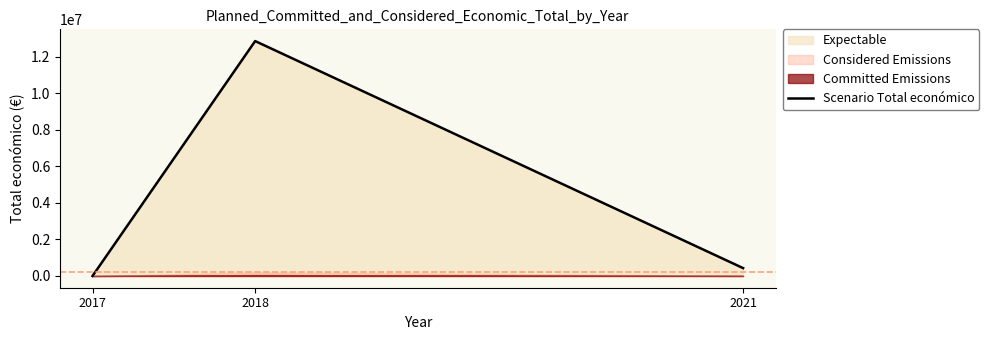

List the labels in order of value, largest first.

2018, 2021, 2017